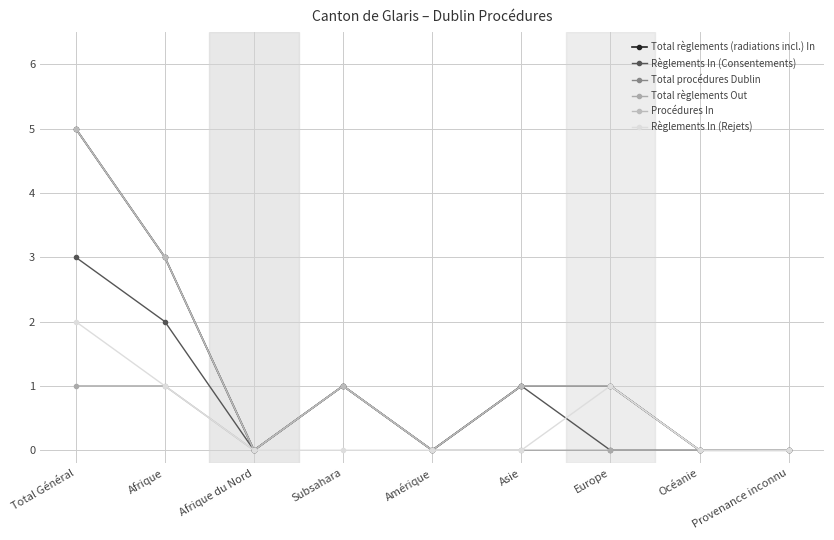

What is the value of the Total procédures Dublin point at the 1st from the left?

5